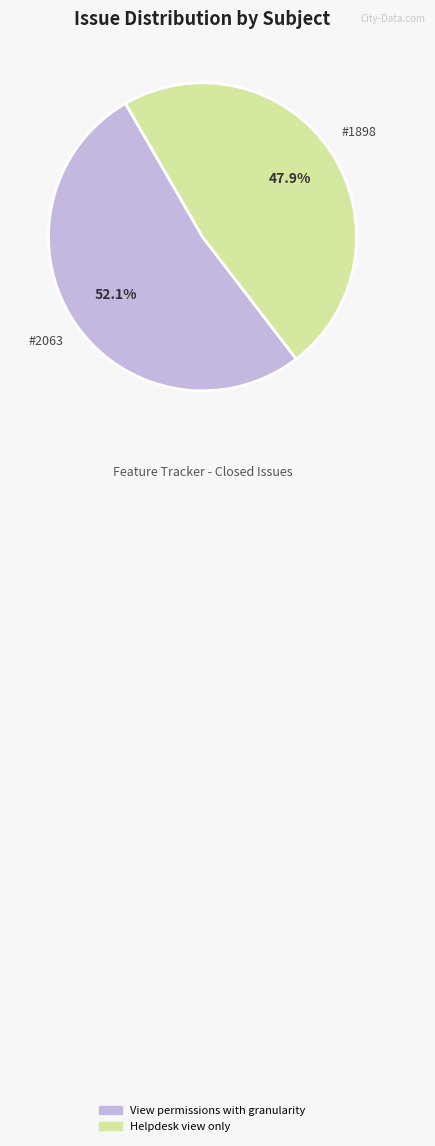

Approximately how many times larger is the value at View permissions with granularity compared to Helpdesk view only?

1.1